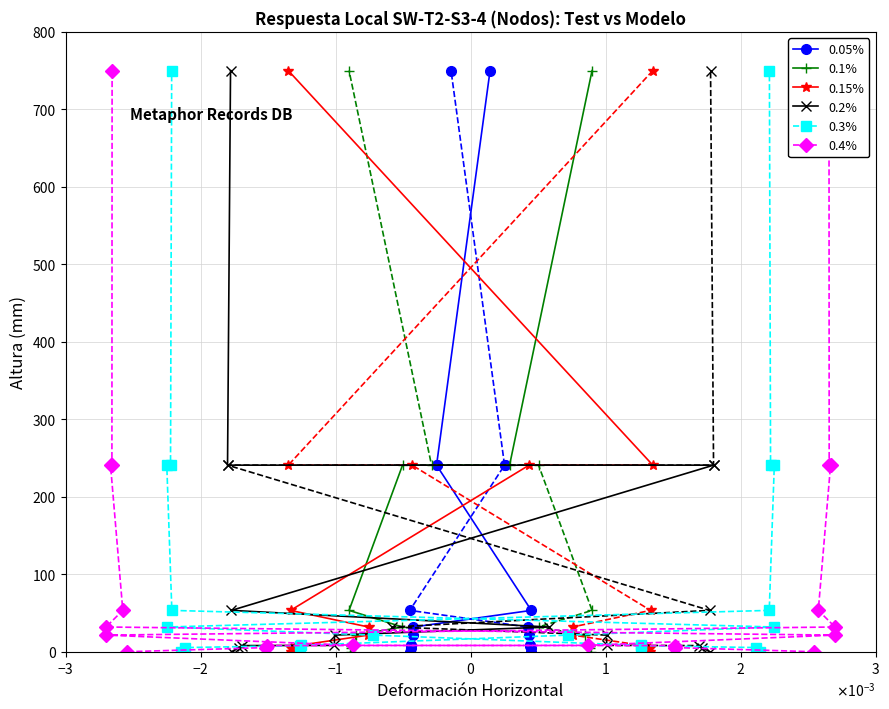

What is the highest value of the 0.15% series?

750.0